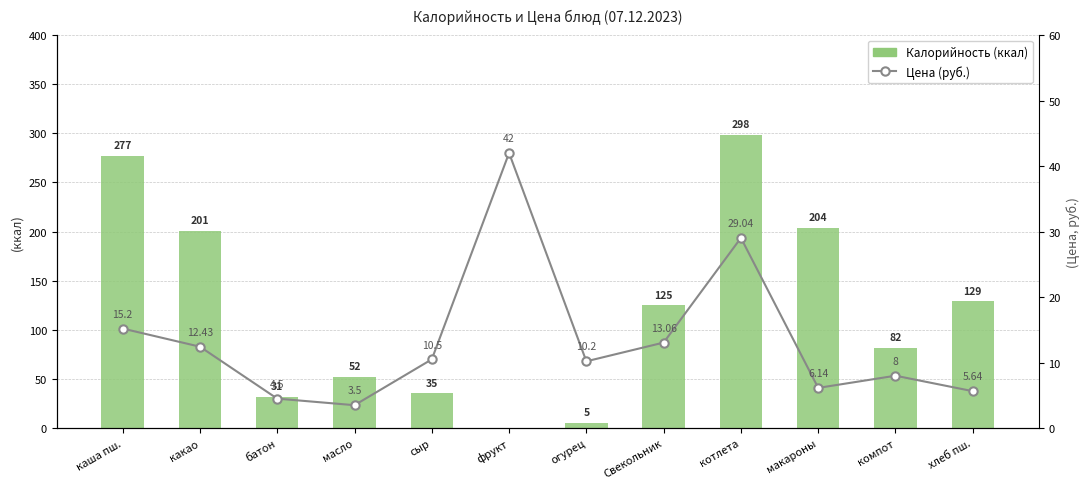

What is the total value across all series at макароны?

209.6